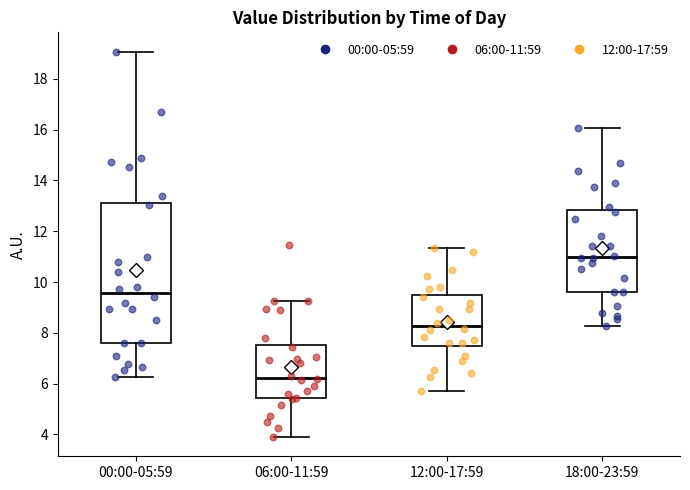

Comparing the boxes themselves (not the whiskers), which one is the tallest?

00:00-05:59